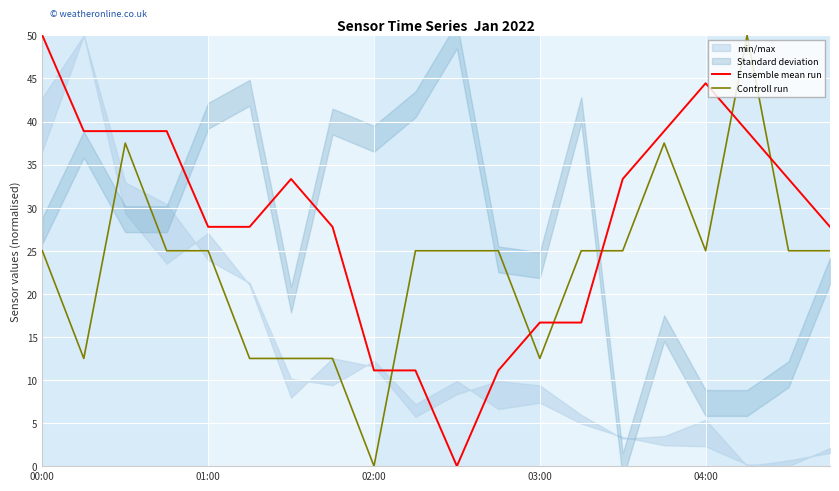

The Controll run series shows 0.0 at 02:00. True or false?

True